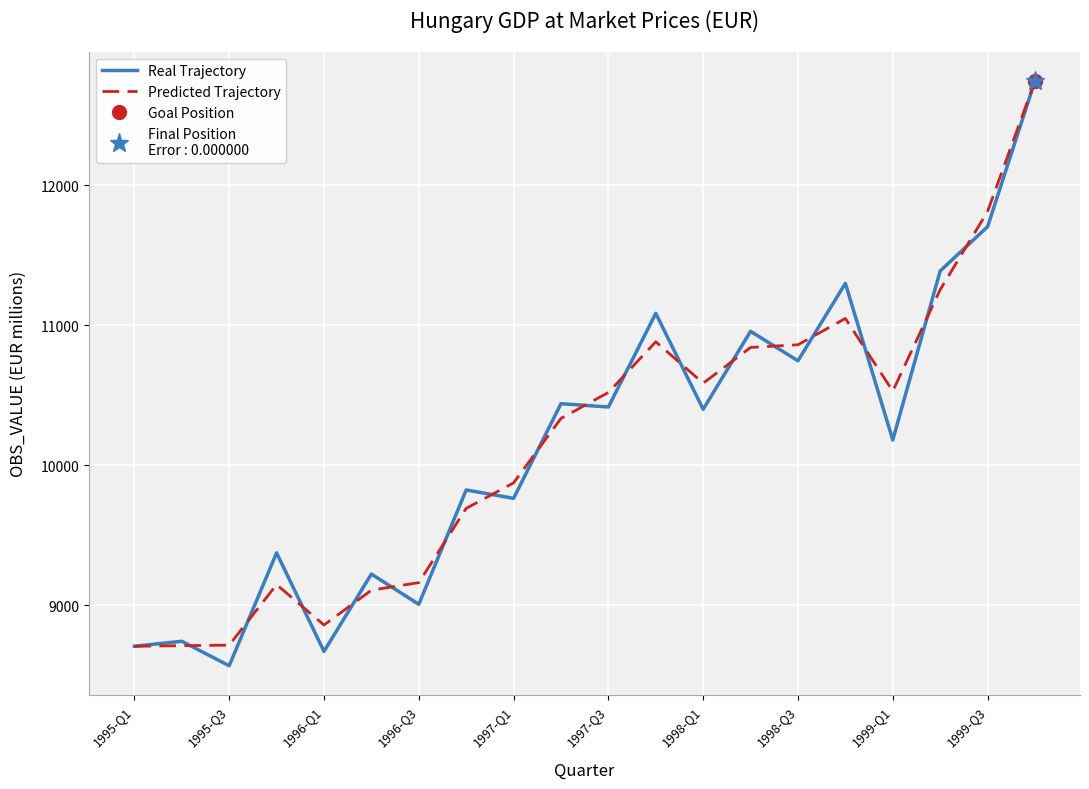

What are all the series names shown in the legend?

Real Trajectory, Predicted Trajectory